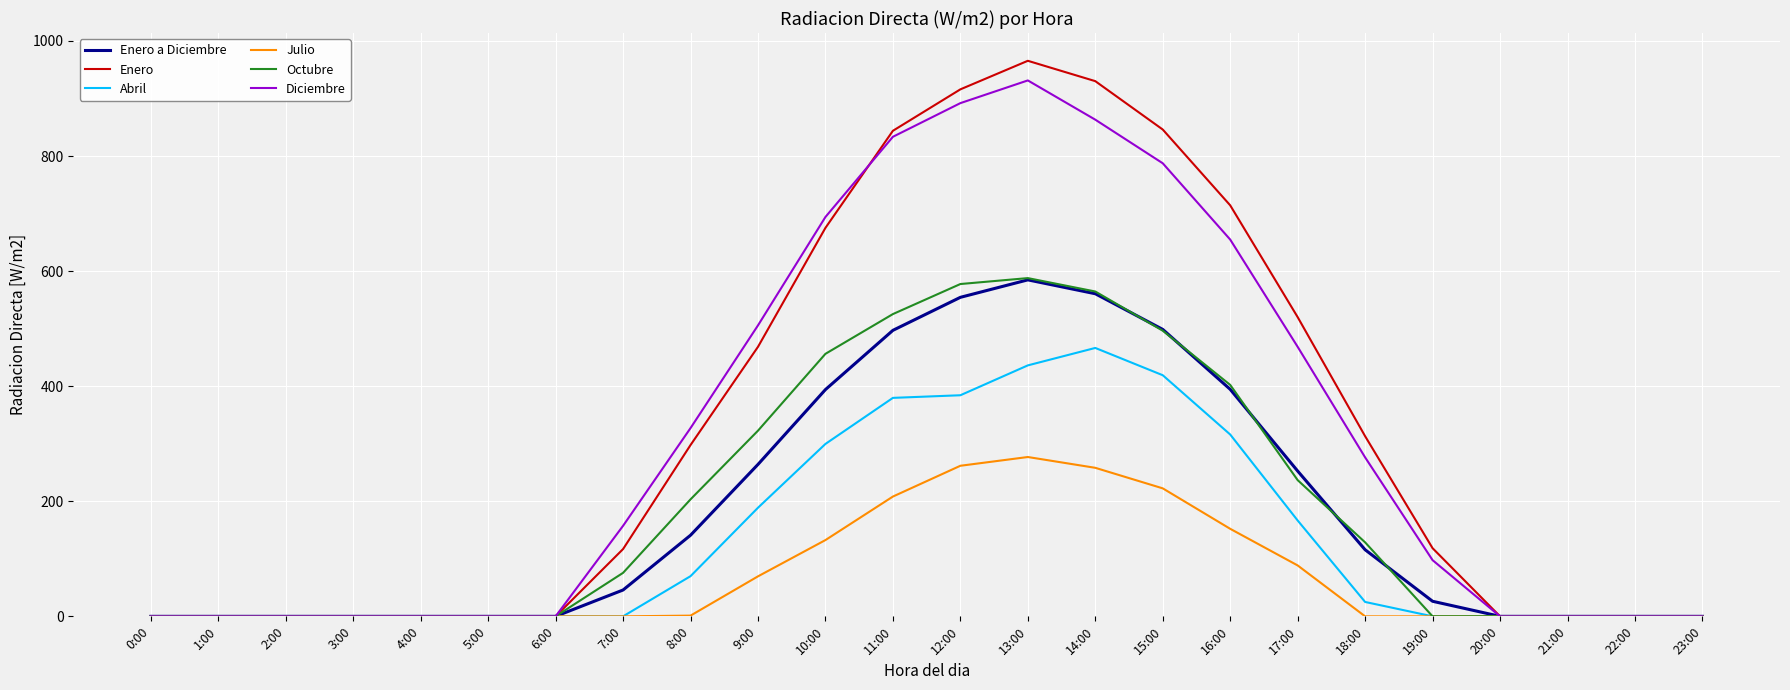

Which label corresponds to the largest value in the chart?

13:00